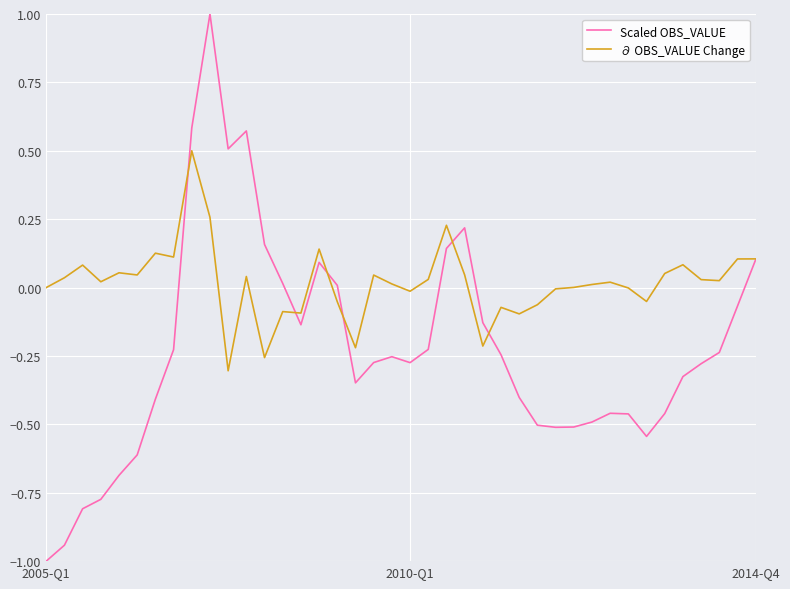

What is the minimum value for Scaled OBS_VALUE?

-1.0